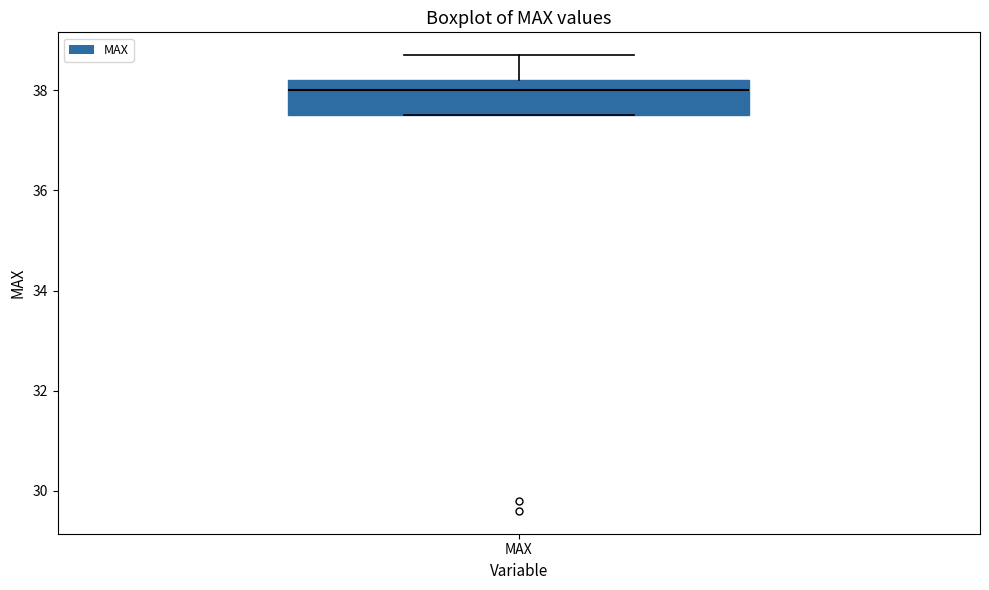

Where is the lower edge of the box for MAX on the y-axis? The values are not printed on the chart, so give them approximately, as read against the axis.

37.6